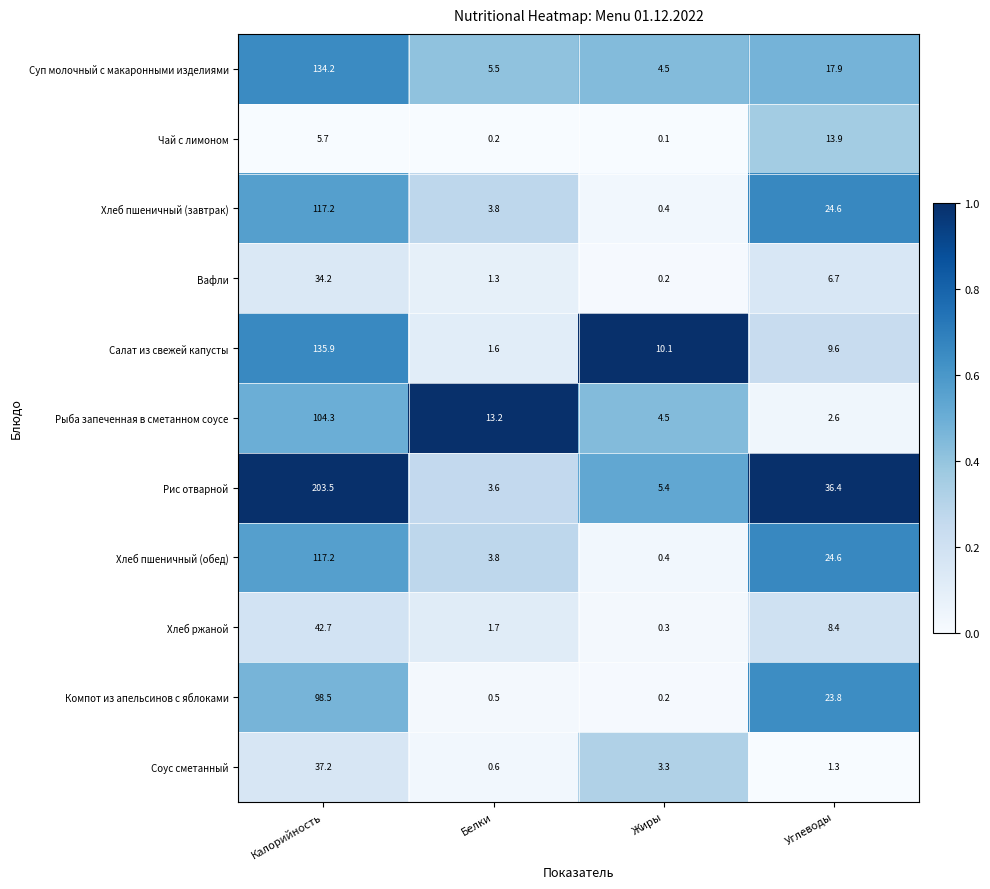

At which label does Рыба запеченная в сметанном соусе reach its minimum?

Углеводы